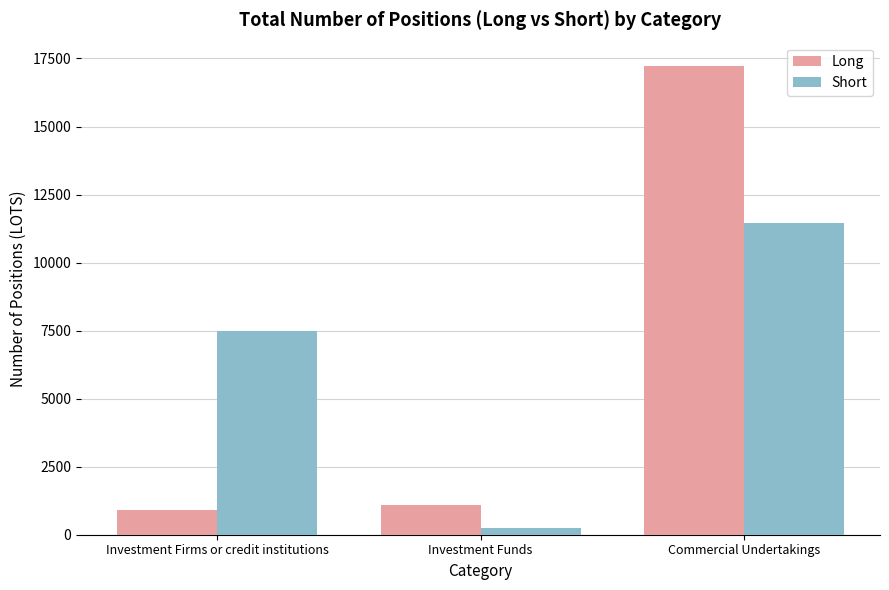

At which category is the sum across all series the highest?

Commercial Undertakings